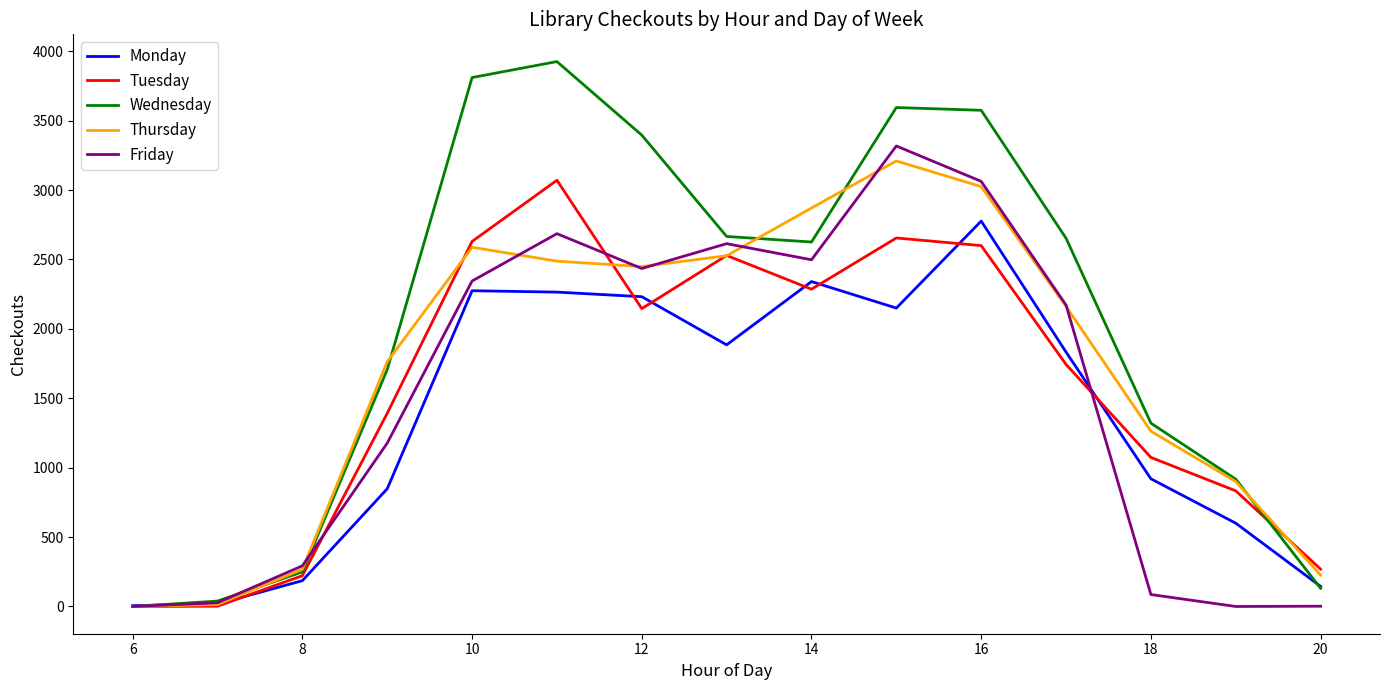

What is the maximum value shown in the chart?

3926